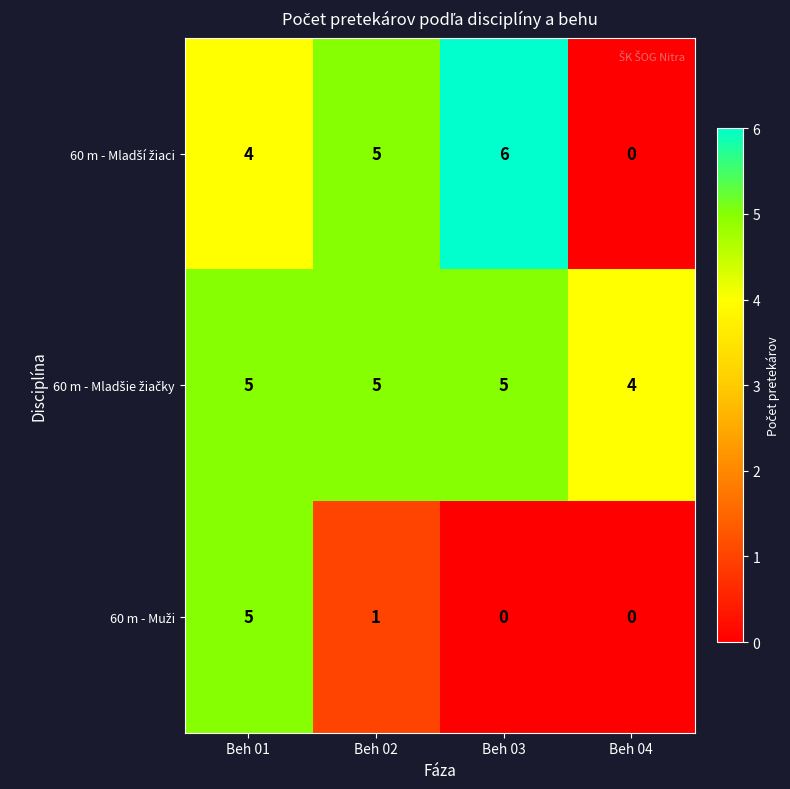

What is the greatest value displayed?

6